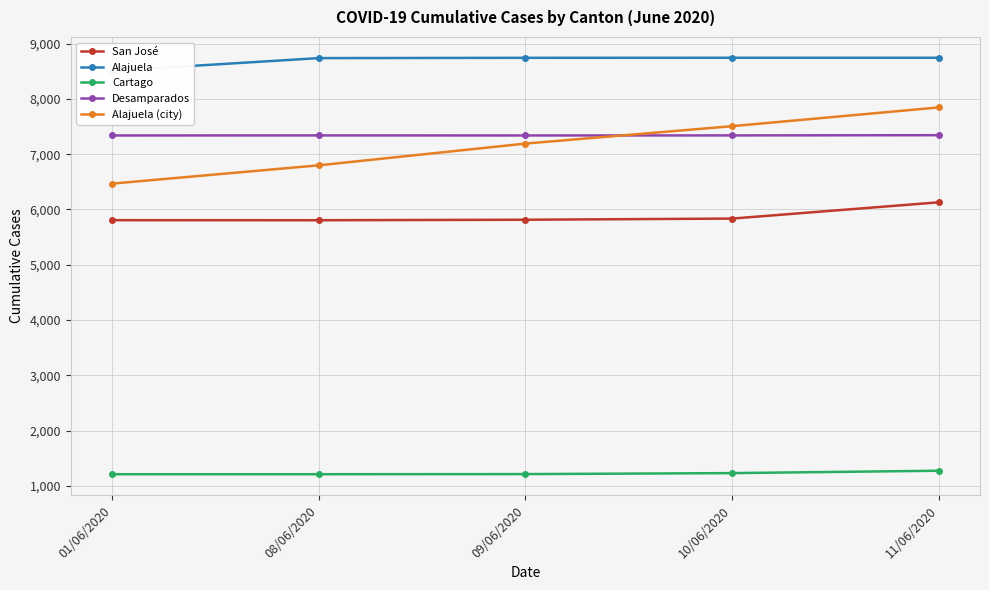

True or false: Alajuela and Desamparados cross at least once.

False